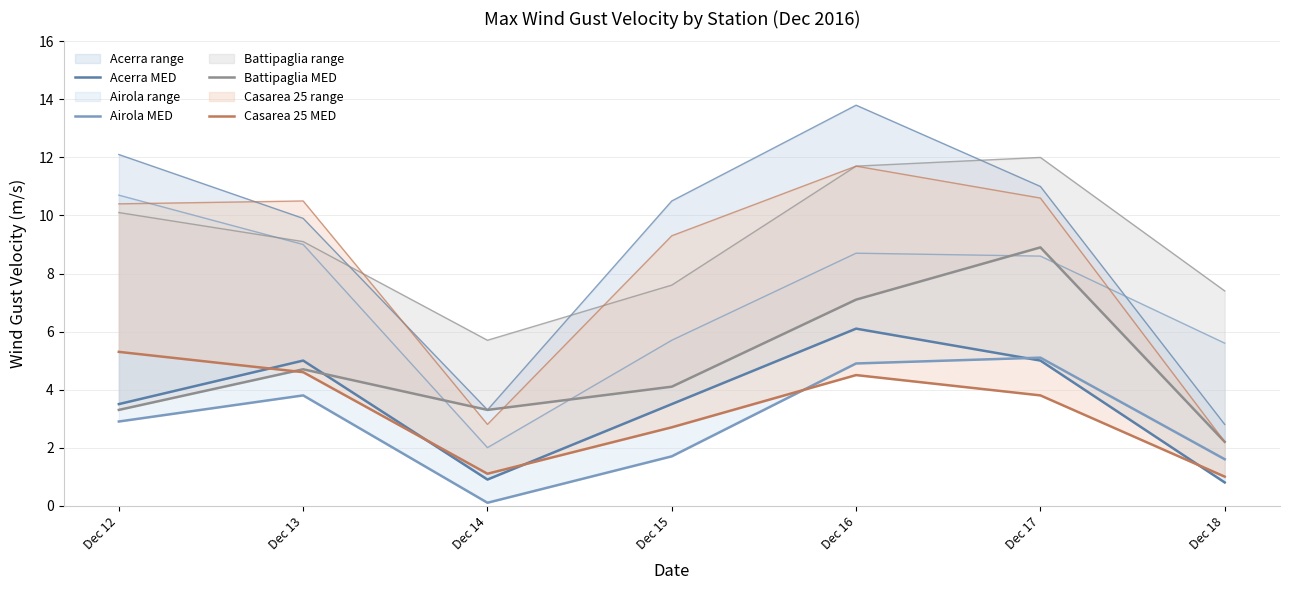

How many data points in Airola MED are above 2?

4